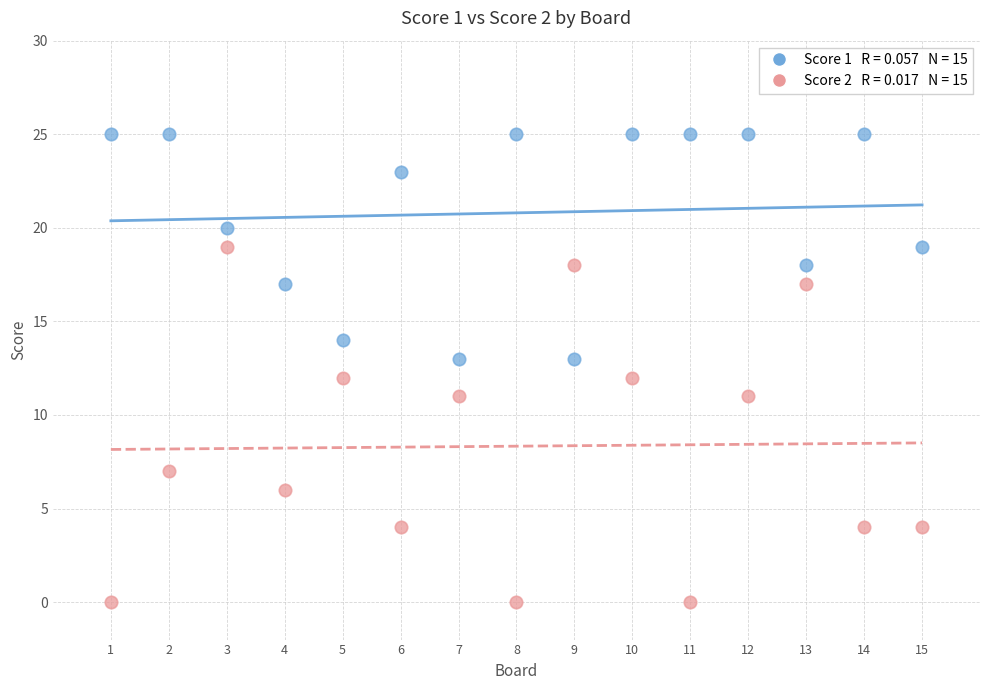

Across all data points, what is the range of X values (max minus min)?

14